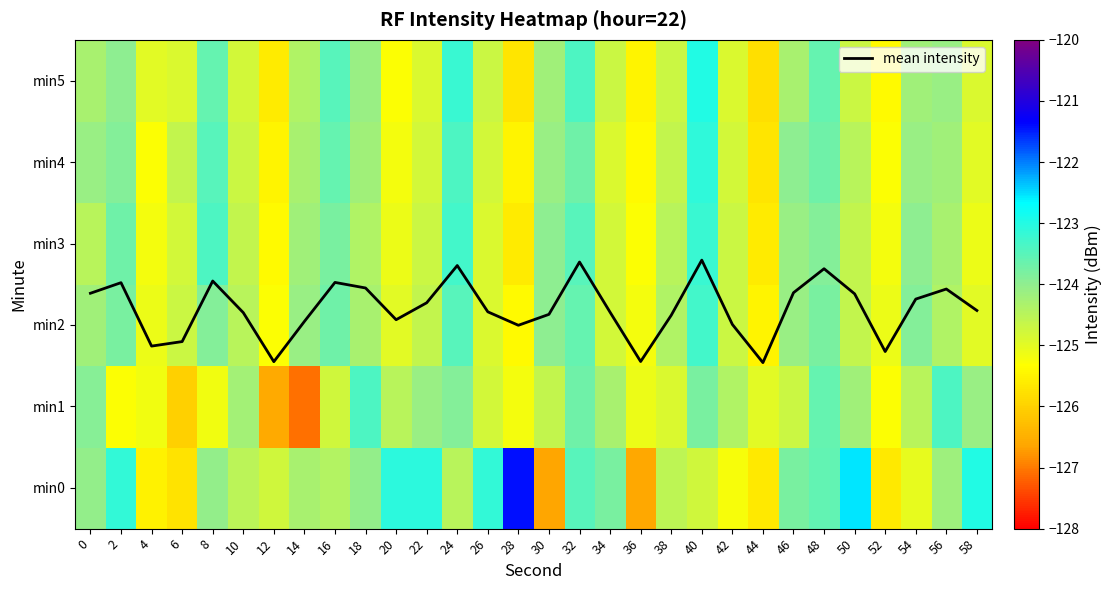

At which category is the sum across all series the highest?

40